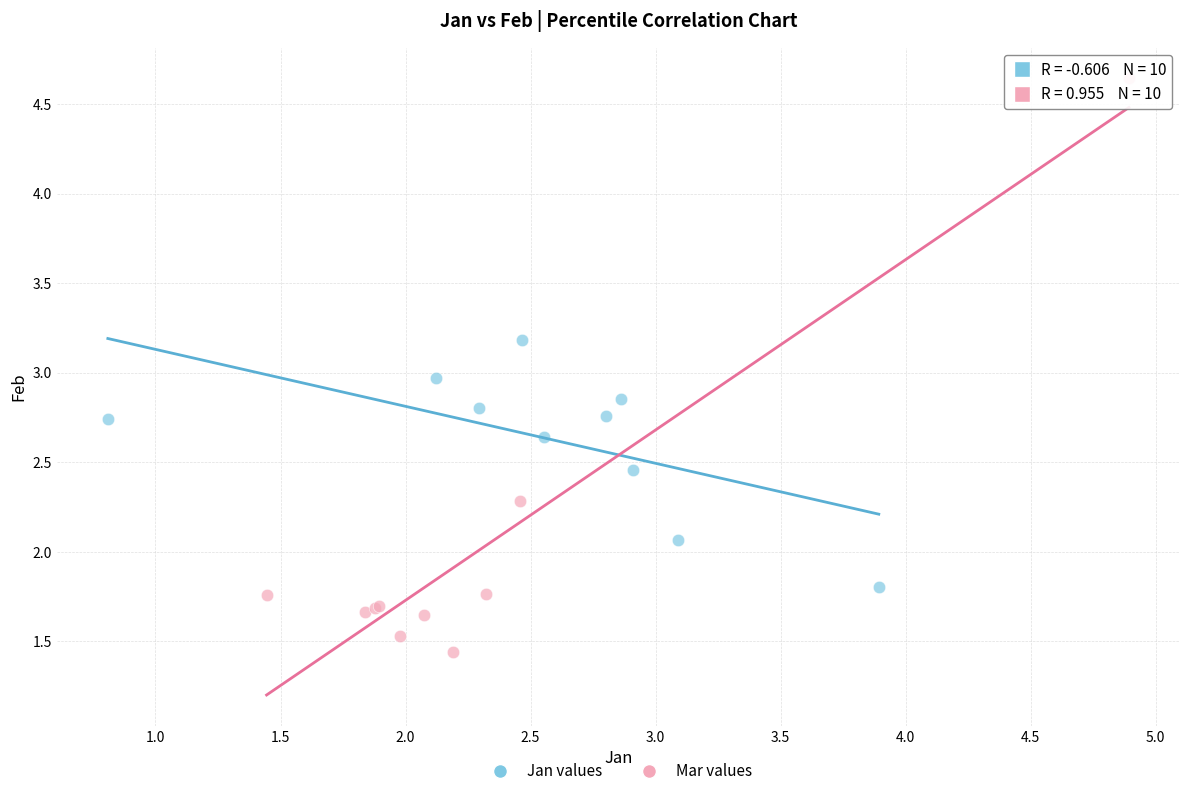

Which series has the widest spread of Y values?

Mar values